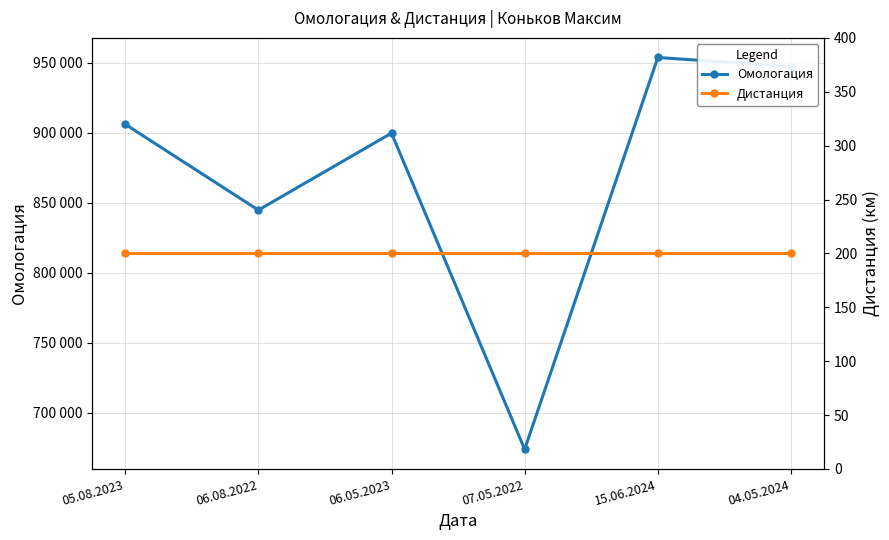

Between 05.08.2023 and 15.06.2024, which series saw the biggest shift?

Омологация